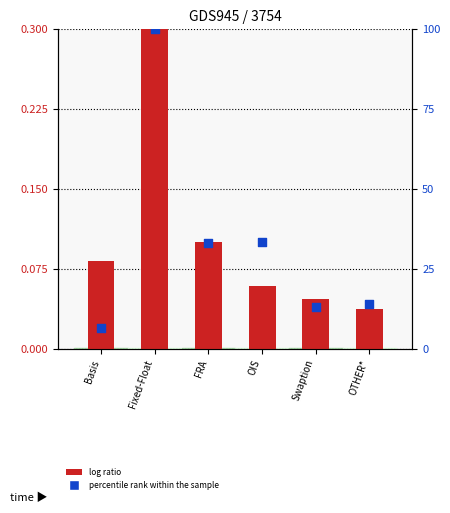

At which category is the sum across all series the highest?

Fixed-Float